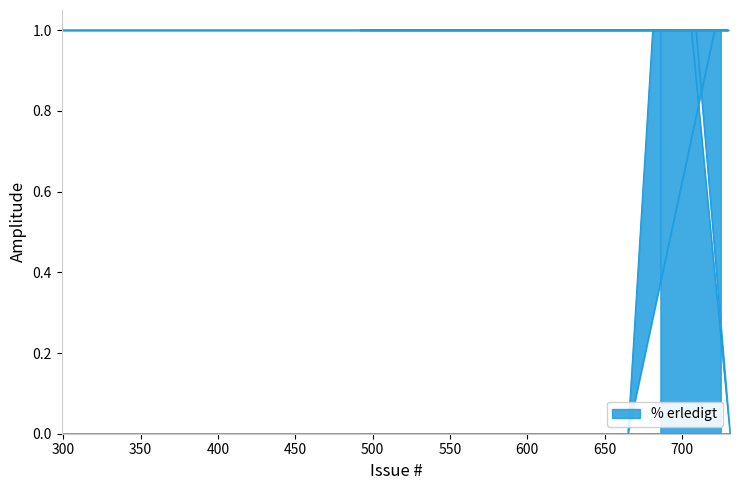

Where is the data nearest to the value 0?

731